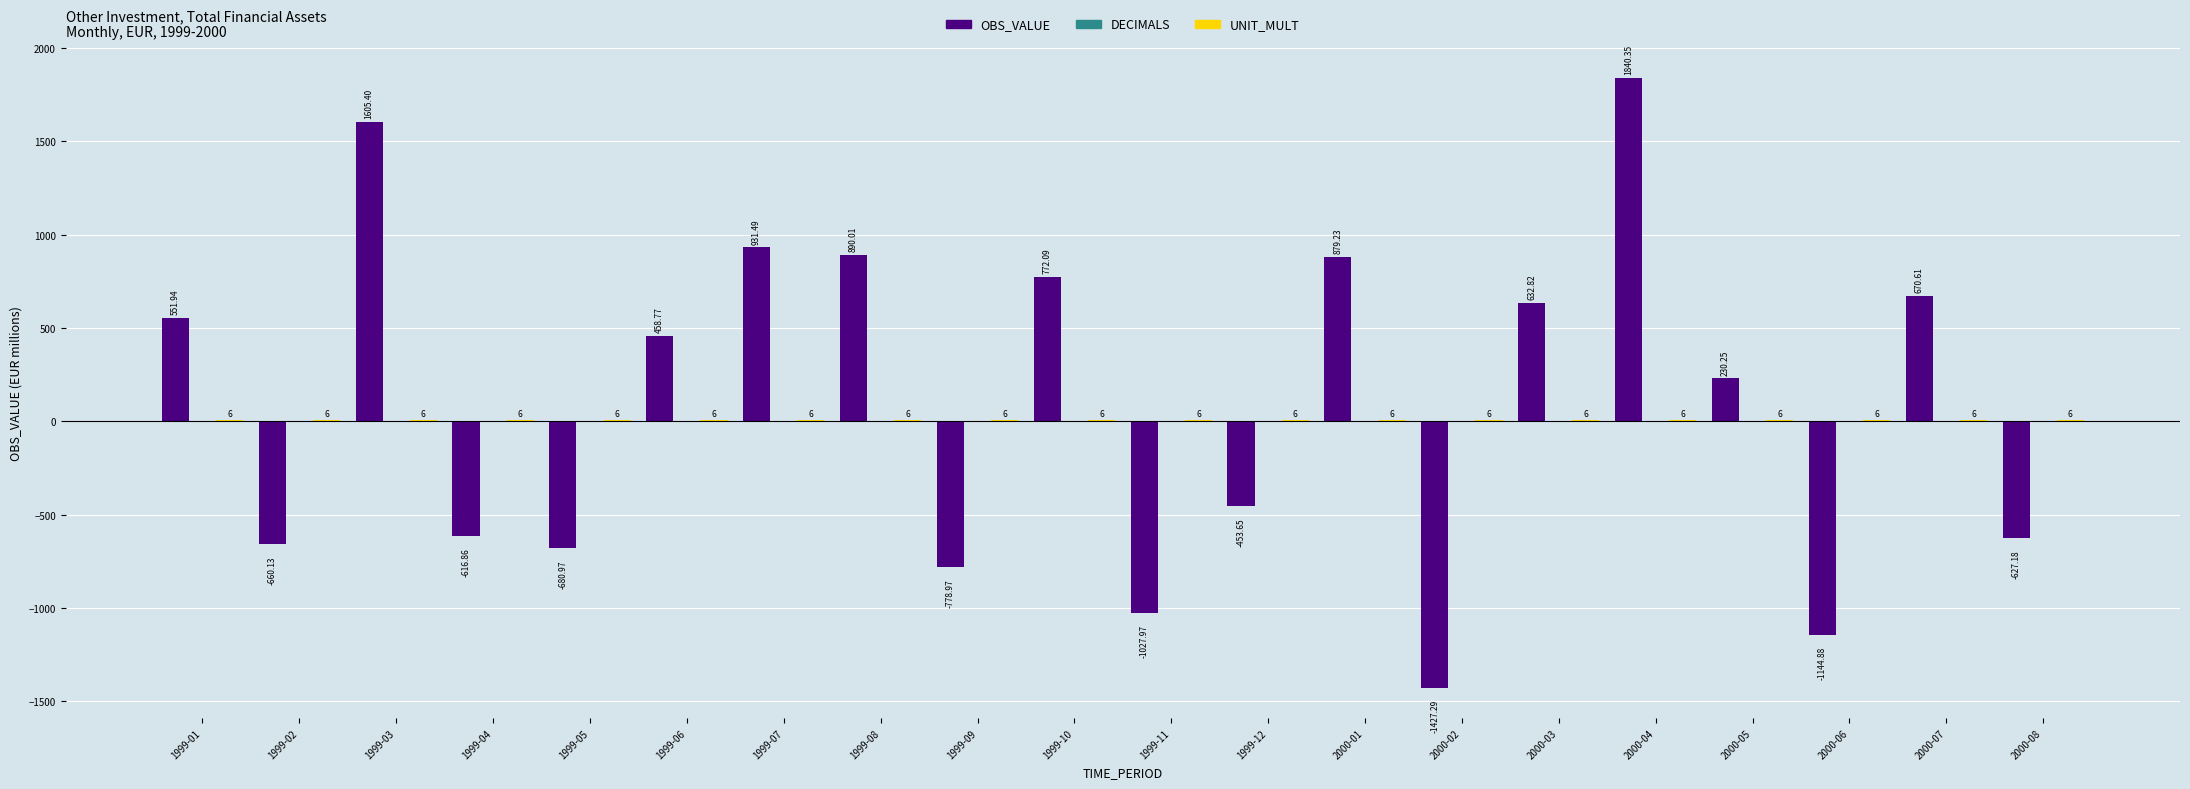

Which series has the largest total across all categories?

OBS_VALUE